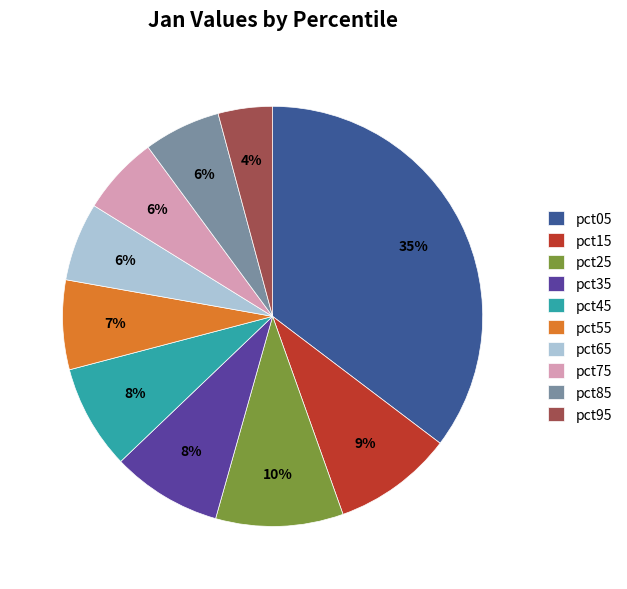

Between pct05 and pct55, which is larger?

pct05